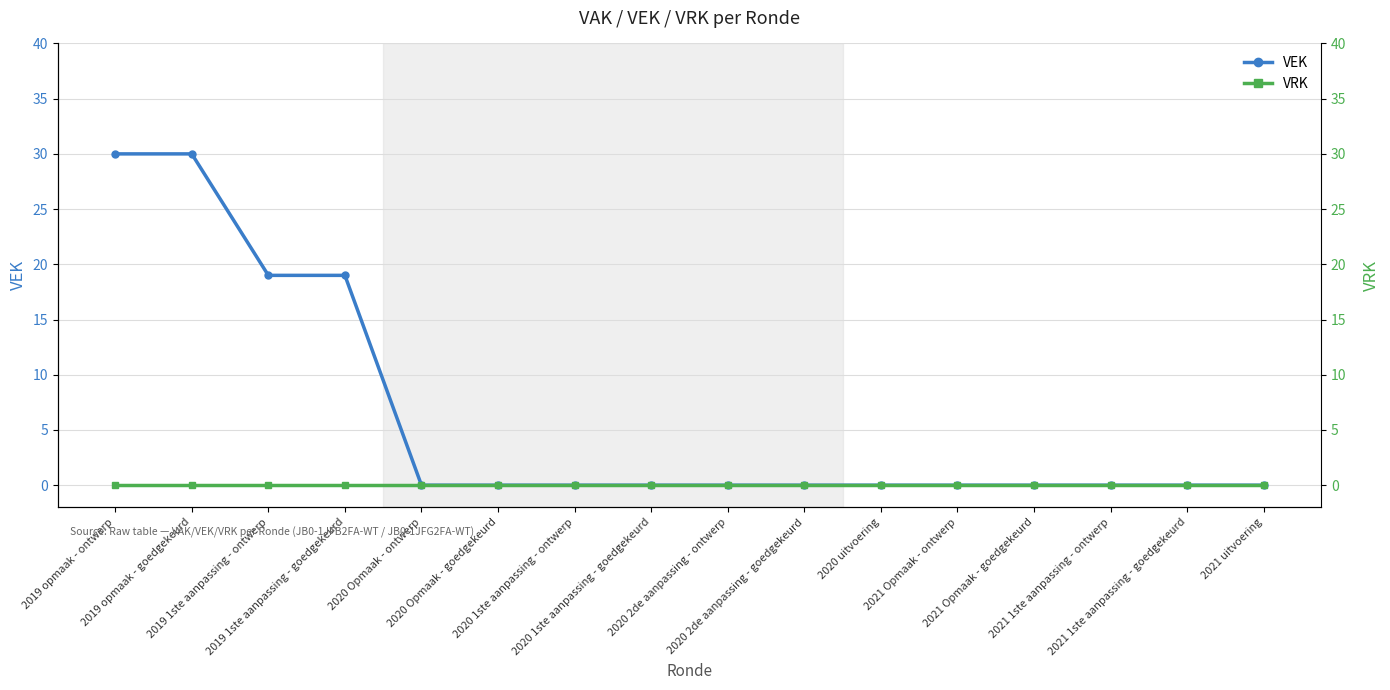

How many VEK values are between 0 and 19?

14